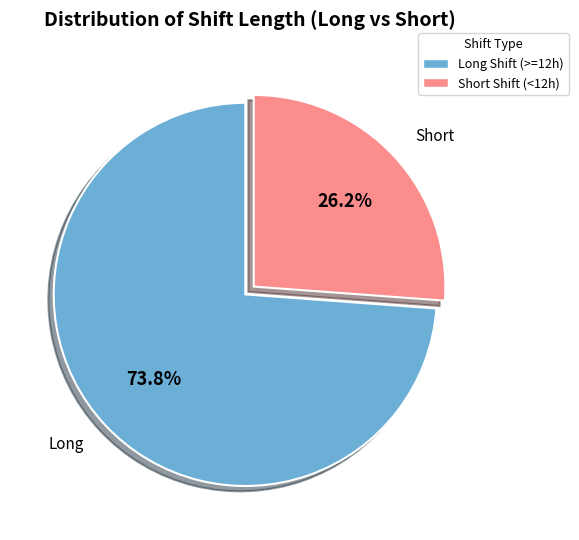

To the nearest percent, what is the difference between the largest and smallest slice percentages?

48%